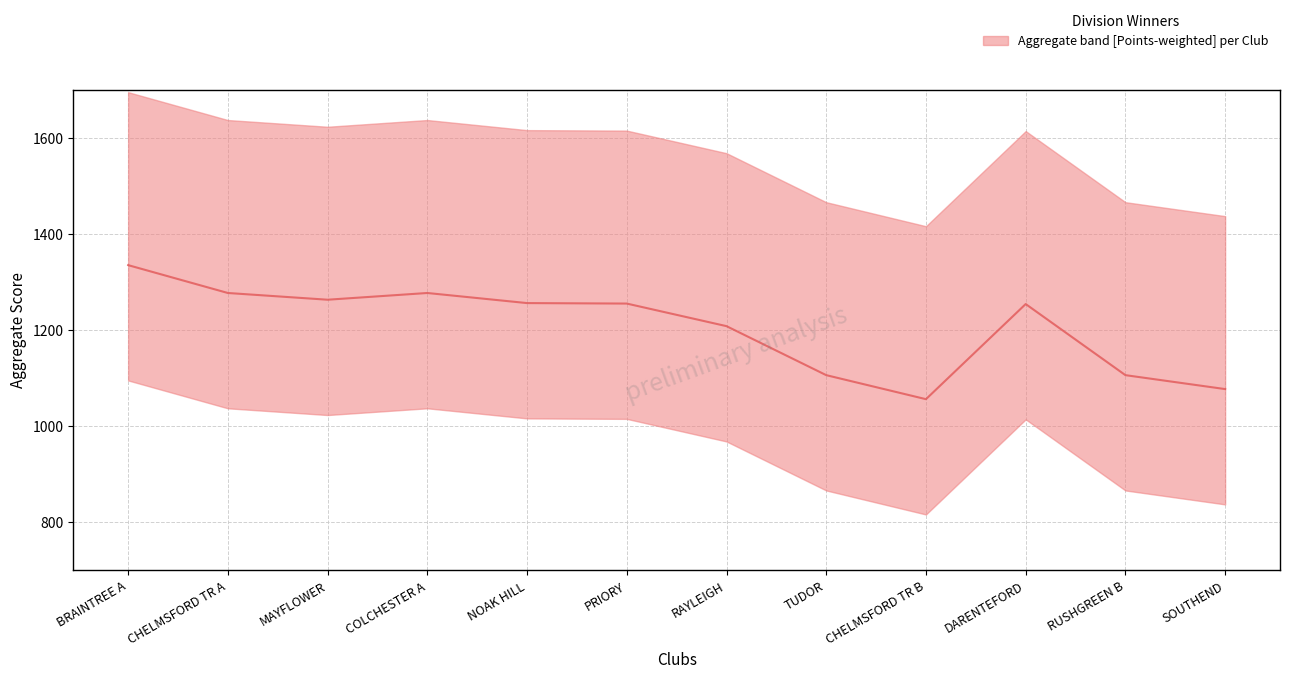

Which has a higher value, CHELMSFORD TR A or TUDOR?

CHELMSFORD TR A